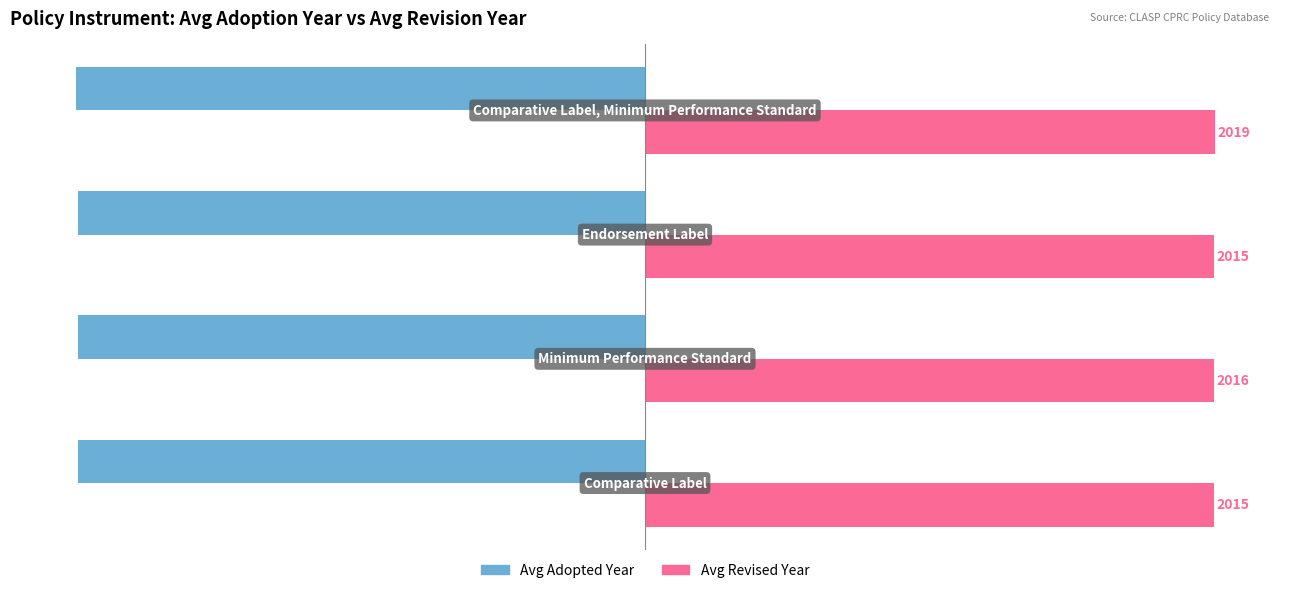

At how many categories does at least one series exceed 64?

4